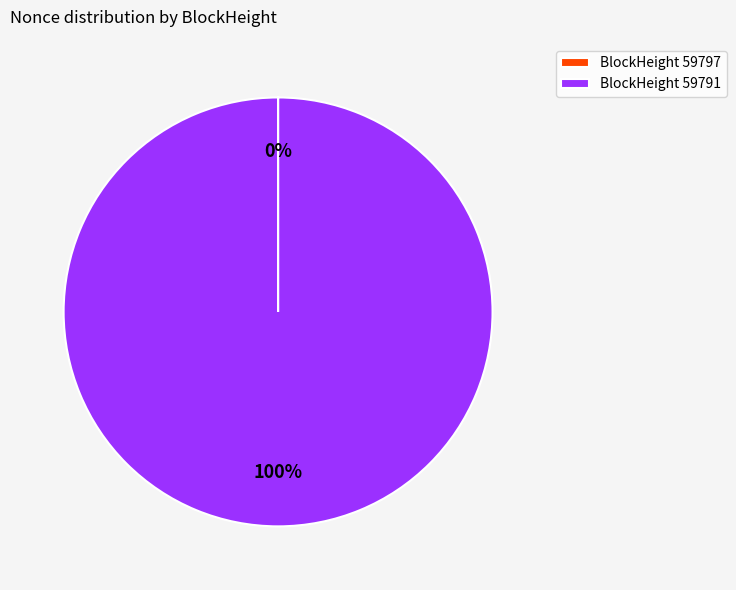

What is the largest slice in the pie chart?

BlockHeight 59791